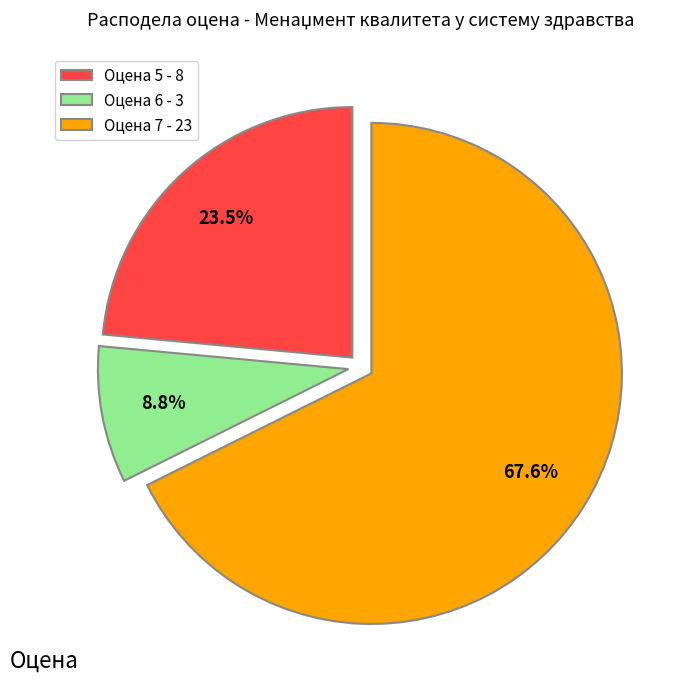

To the nearest percent, what is the difference between the largest and smallest slice percentages?

59%